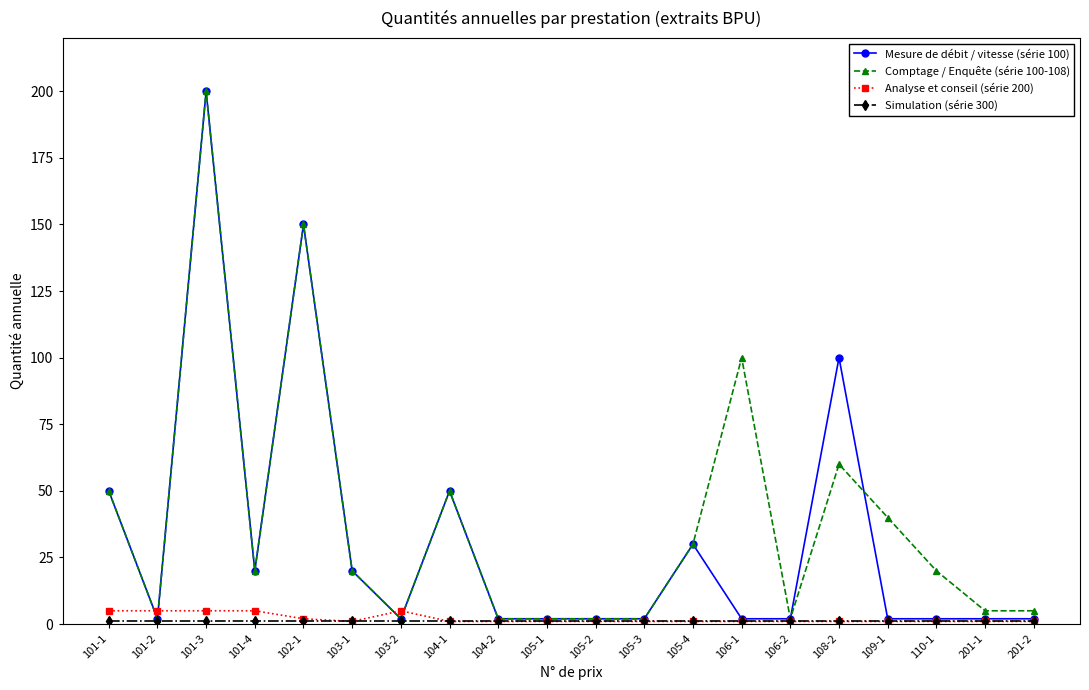

What is the label of the 20th point from the right?

101-1